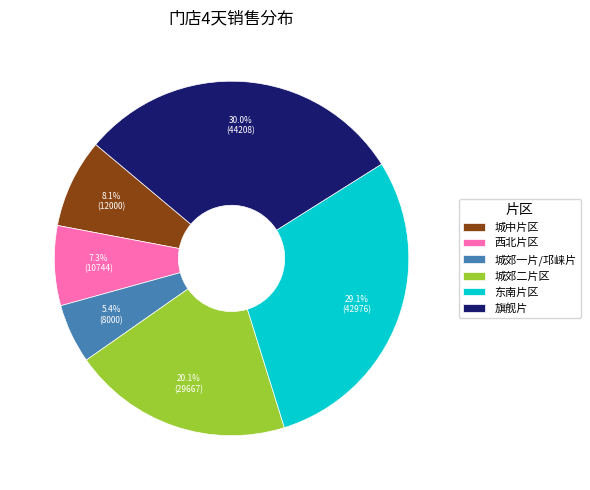

Rank the categories by value from lowest to highest.

城郊一片/邛崃片, 西北片区, 城中片区, 城郊二片区, 东南片区, 旗舰片